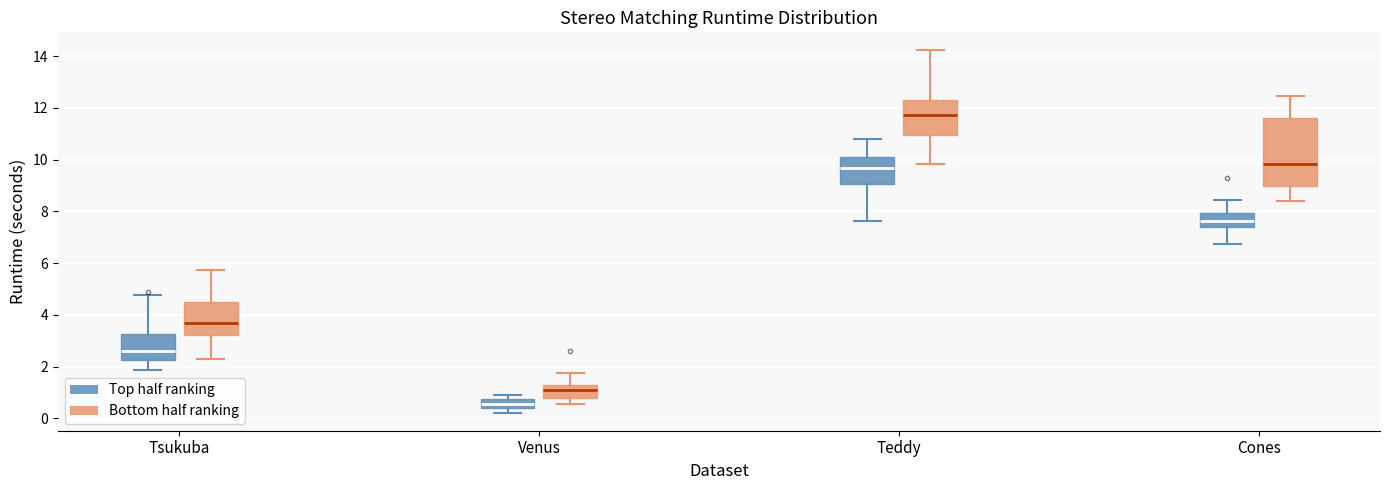

Where is the lower edge of the box for Venus (Bottom half ranking) on the y-axis? The values are not printed on the chart, so give them approximately, as read against the axis.

0.8